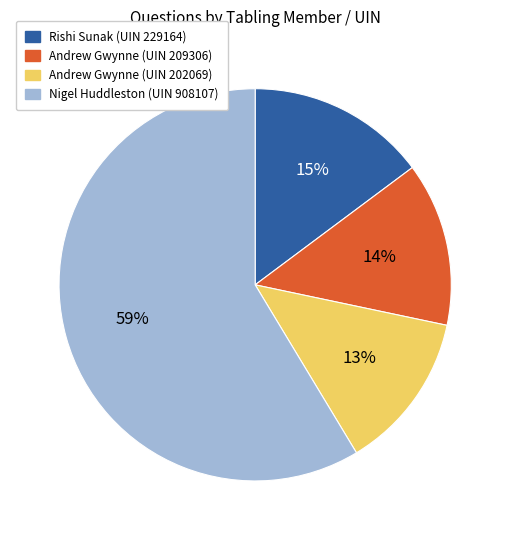

Which slice represents more than half of the pie?

Nigel Huddleston (UIN 908107)